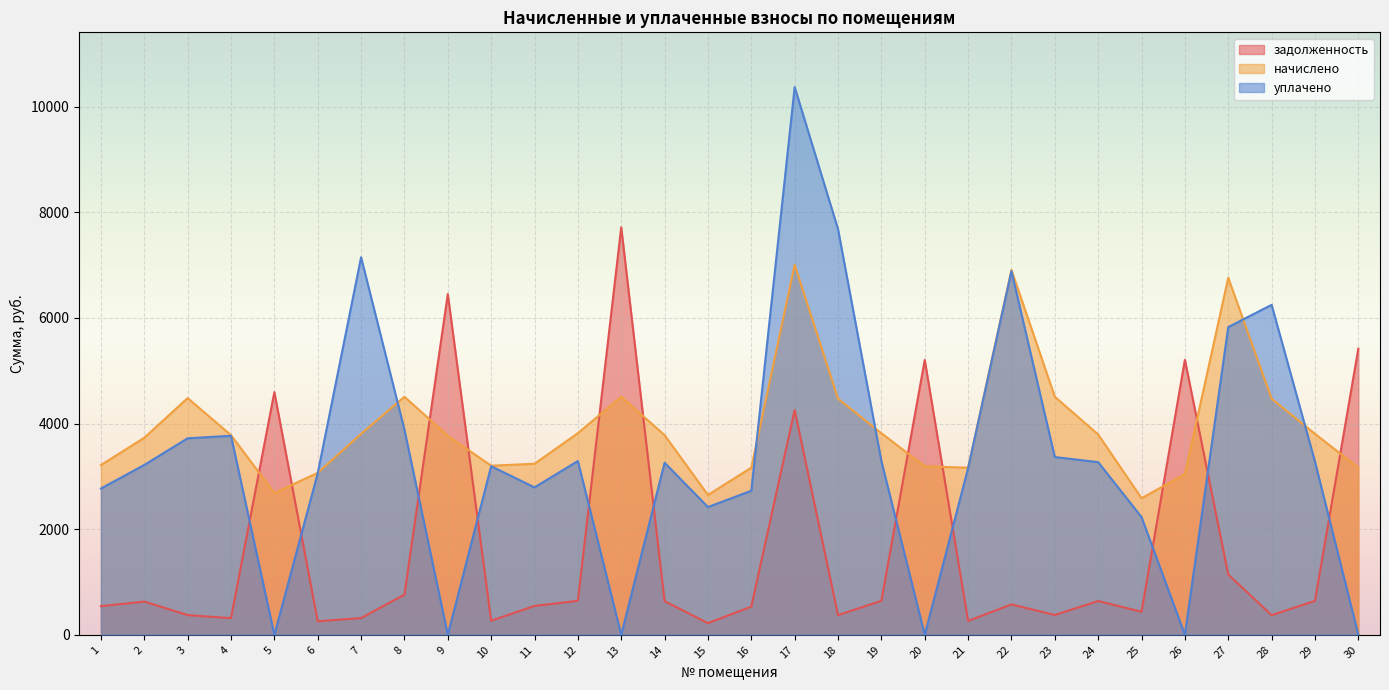

What is the difference between the maximum and minimum values in the задолженность series?

7494.0